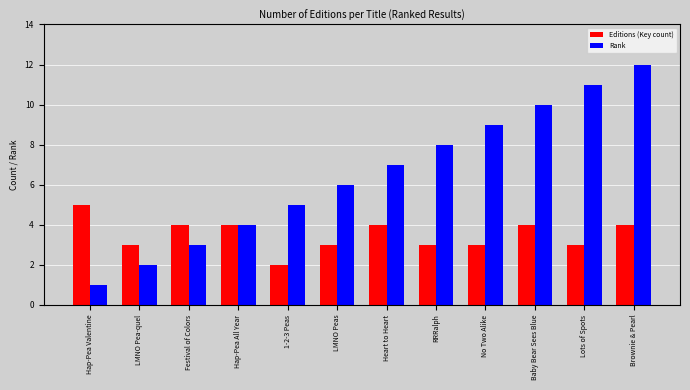

True or false: Rank has a value of 2 at LMNO Pea-quel.

True